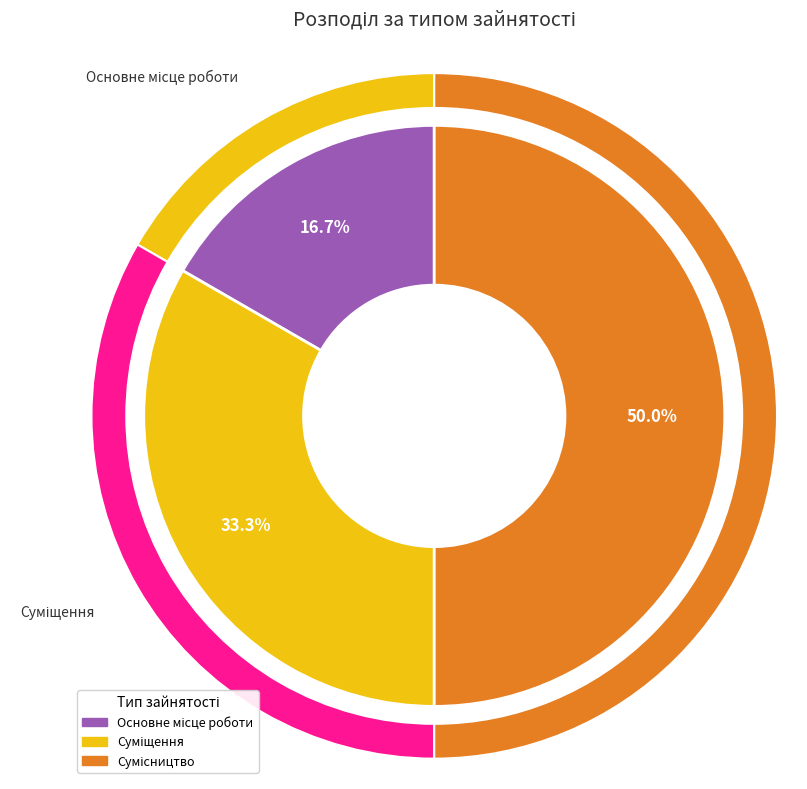

Which has a higher value, Основне місце роботи or Суміщення?

Суміщення